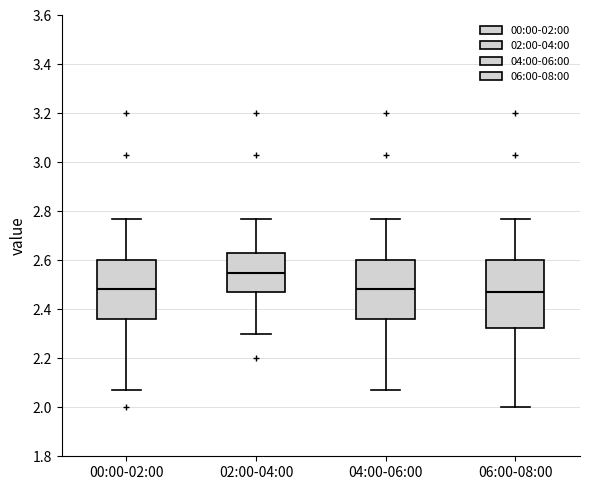

Reading left to right, transcribe this box plot: for each box, give where its median line is, the range the box spans, and where its two whiskers end, as read against the y-axis. The values are not printed on the chart, so give them approximately, as read against the axis.

00:00-02:00: median 2.48, box 2.36 to 2.60, whiskers 2.08 to 2.78
02:00-04:00: median 2.56, box 2.48 to 2.64, whiskers 2.30 to 2.78
04:00-06:00: median 2.48, box 2.36 to 2.60, whiskers 2.08 to 2.78
06:00-08:00: median 2.48, box 2.32 to 2.60, whiskers 2.00 to 2.78